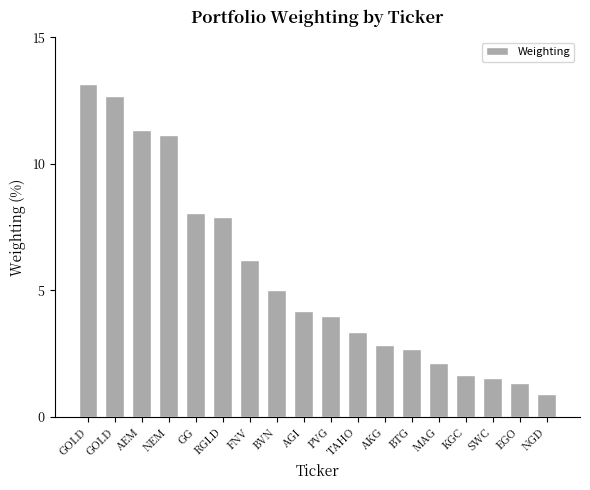

Does the chart contain stacked bars?

No